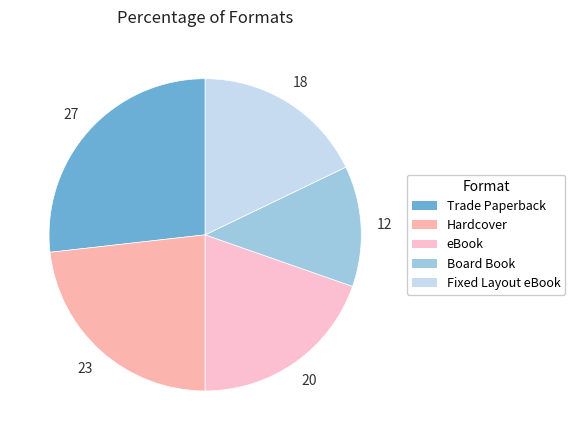

Which slice is the smallest?

Board Book